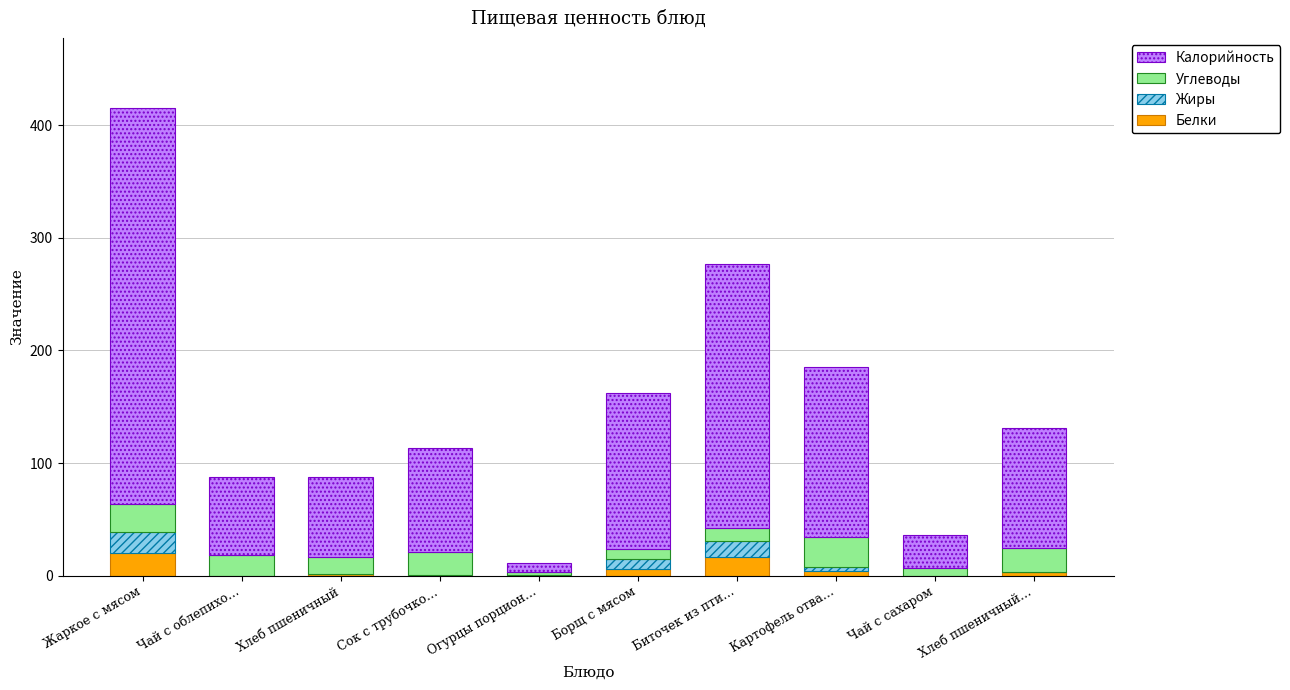

What is the highest value of the Белки series?

20